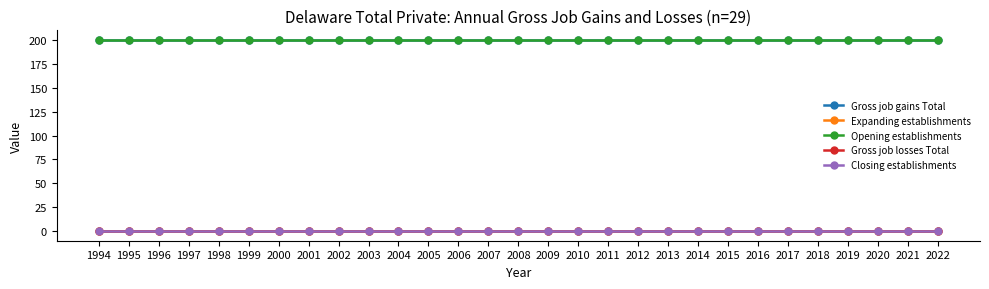

Does the chart have visible grid lines?

No